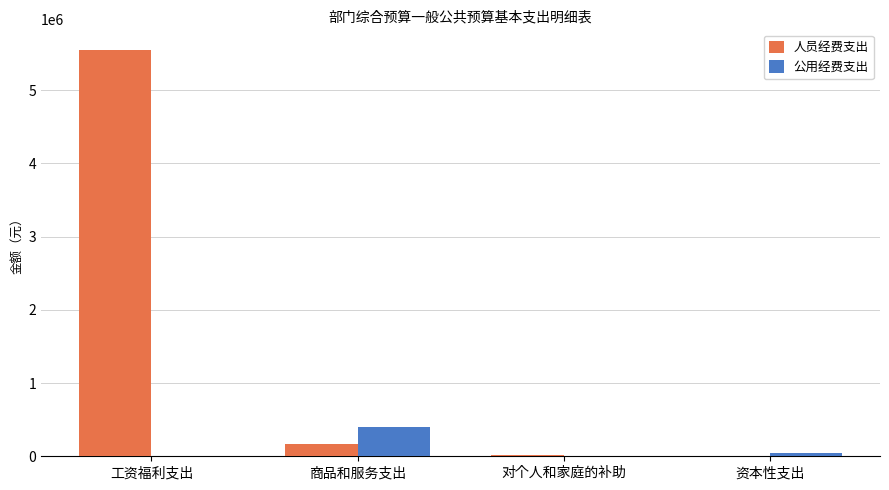

Does the chart contain stacked bars?

No